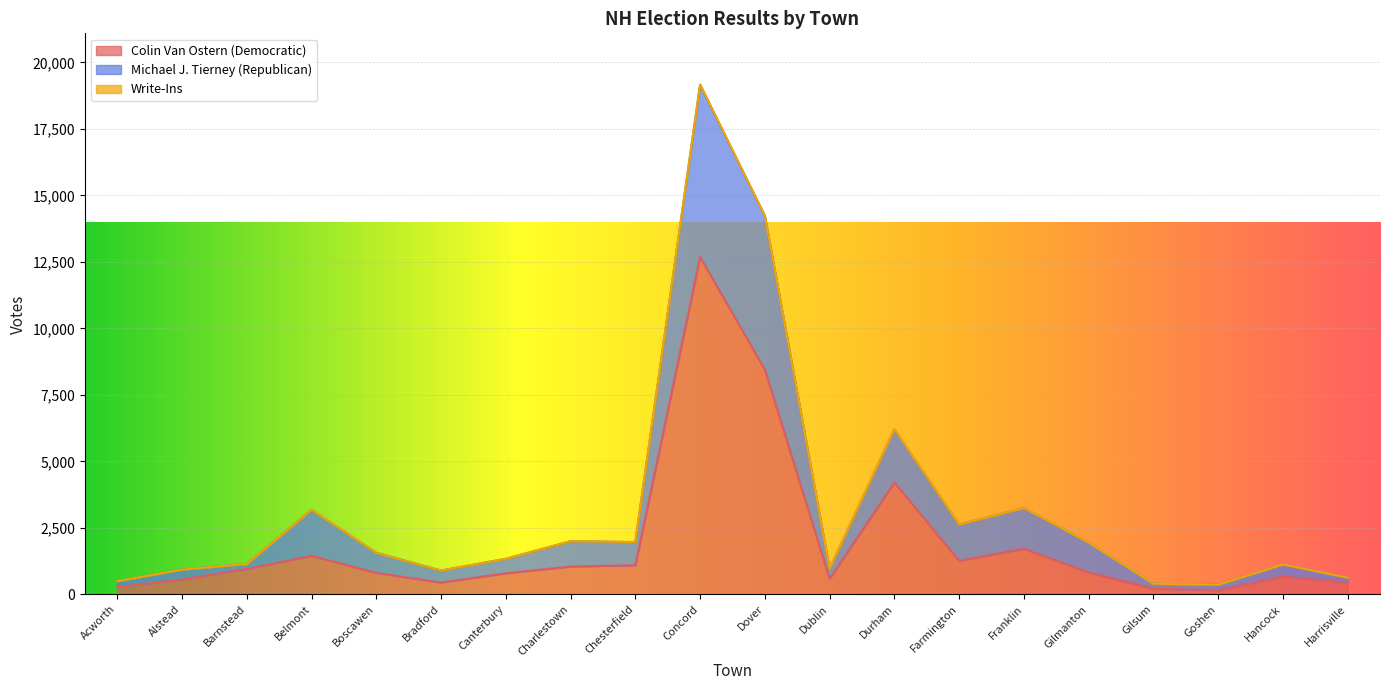

What is the approximate value of Michael J. Tierney (Republican) at Gilmanton, to the nearest 100?

1900